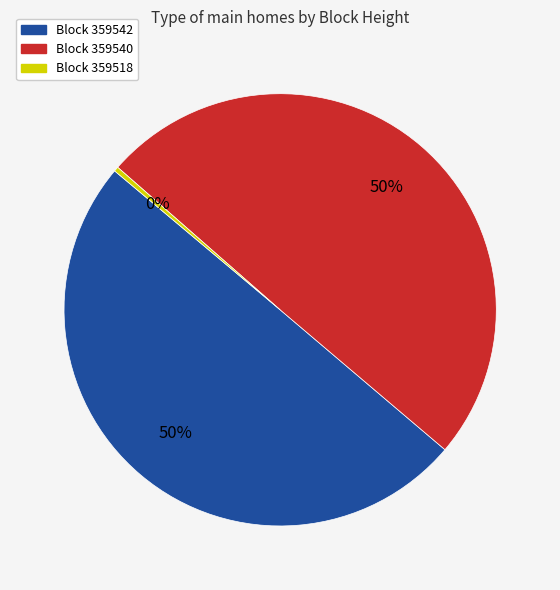

What is the smallest slice in the pie chart?

Block 359518